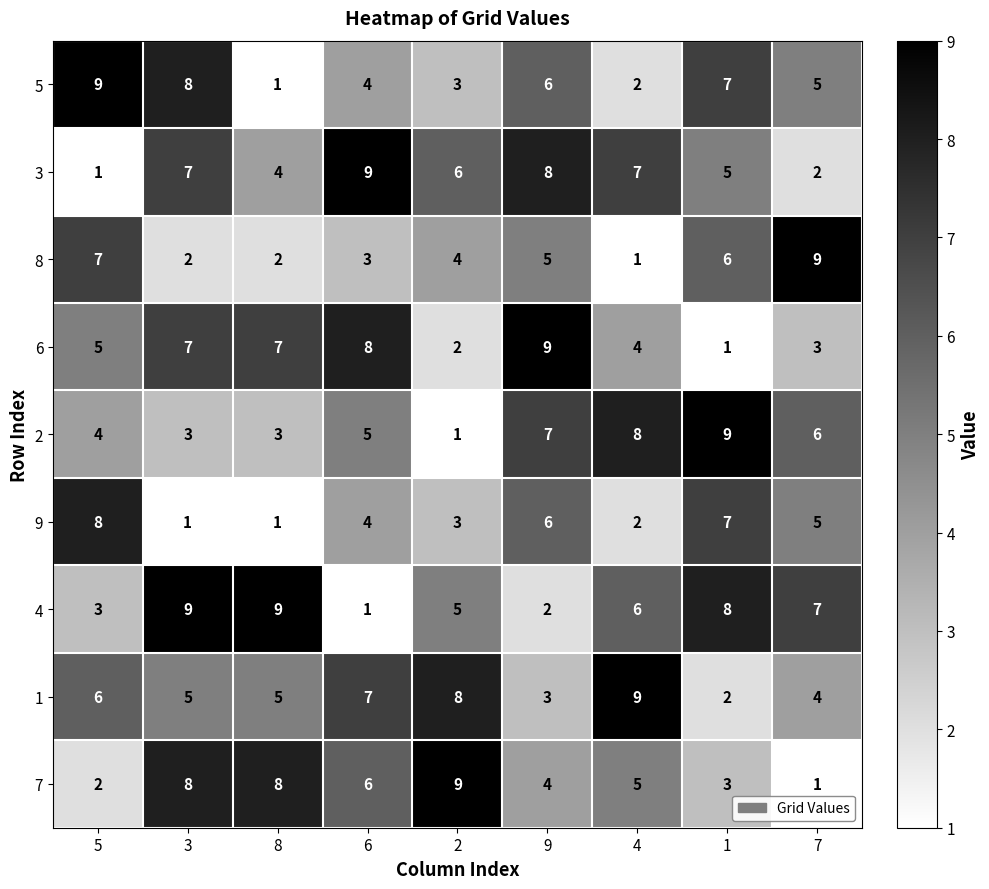

What is the difference between the highest and lowest values at 5?

8